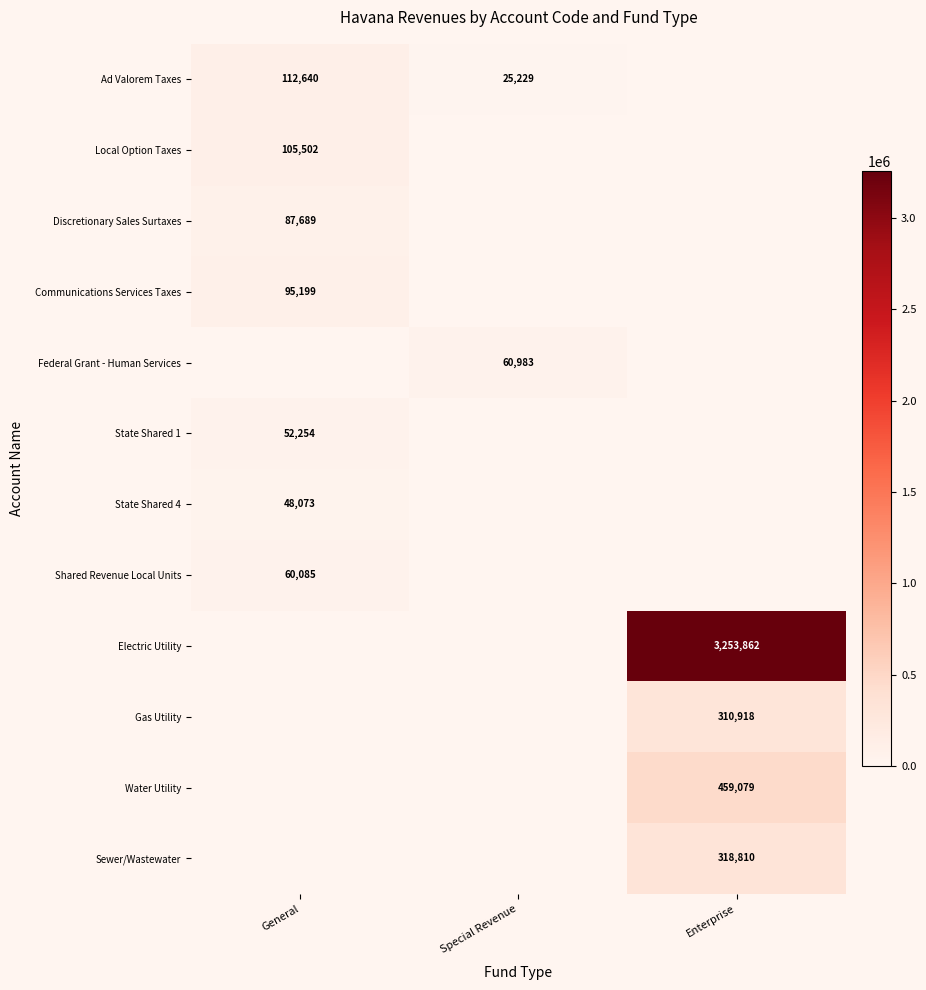

How many distinct data groups are displayed?

12